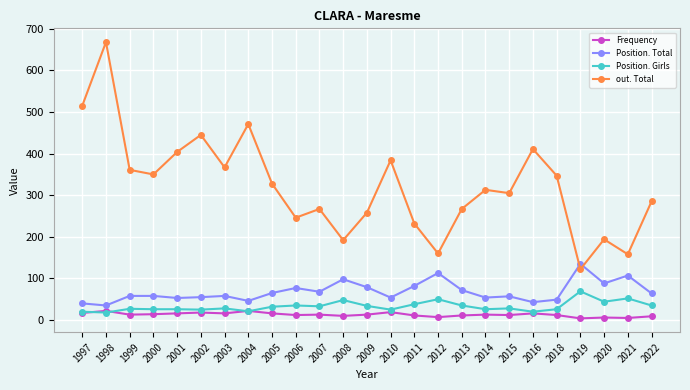

Is it true that Frequency equals 22 at 2004?

True